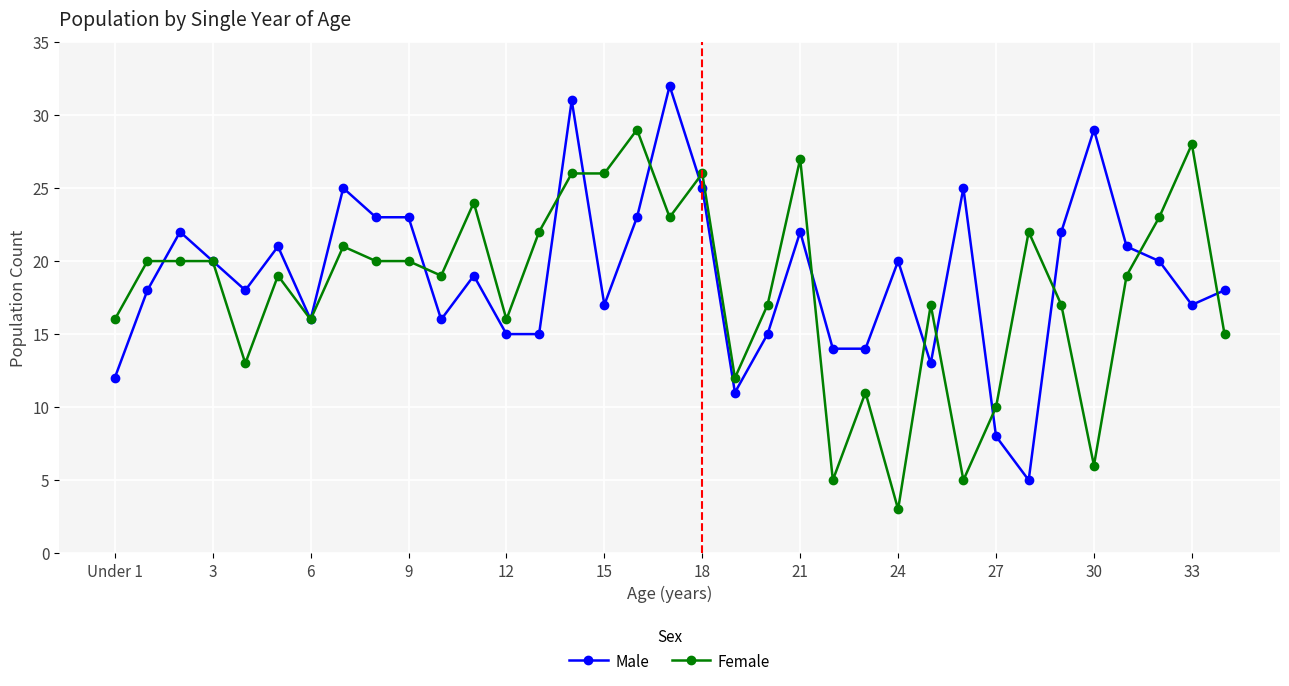

List the series in order of their peak value, lowest first.

Female, Male